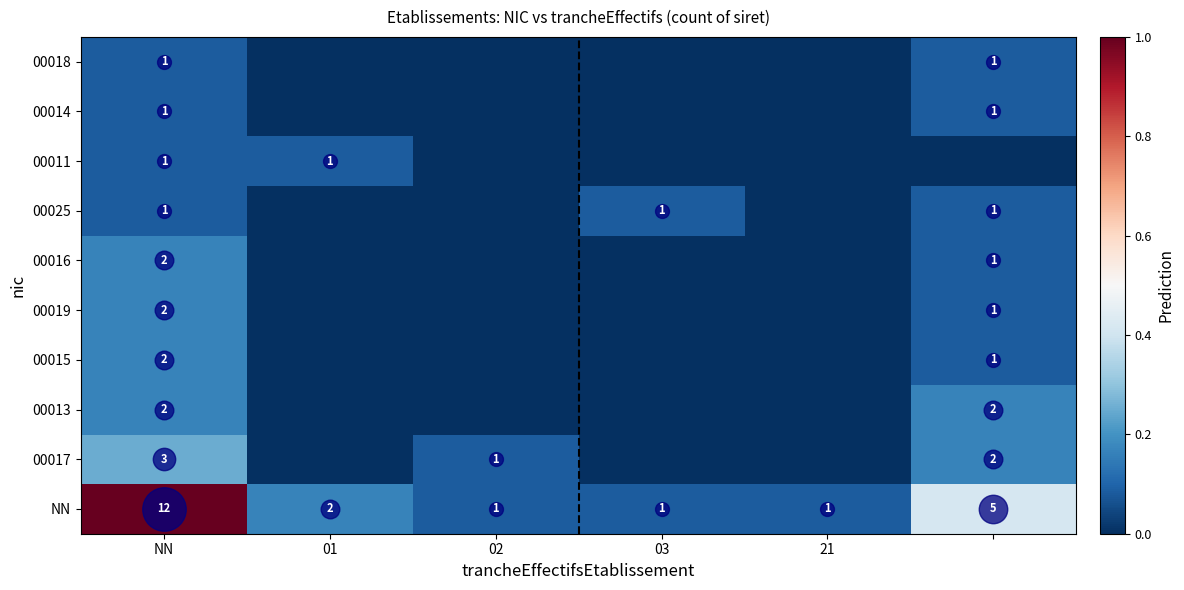

Which series has the largest total across all categories?

NN